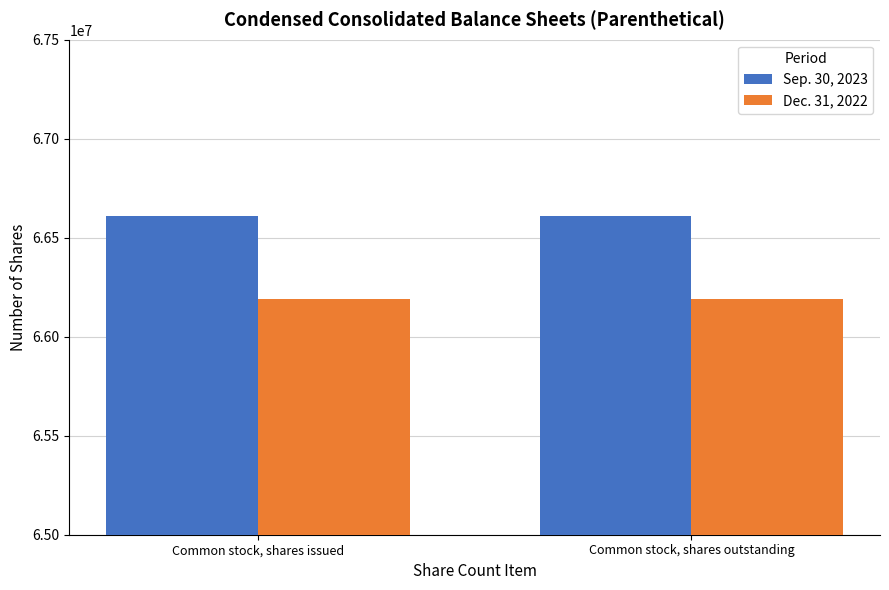

At Common stock, shares issued, list the series in order from largest to smallest.

Sep. 30, 2023, Dec. 31, 2022